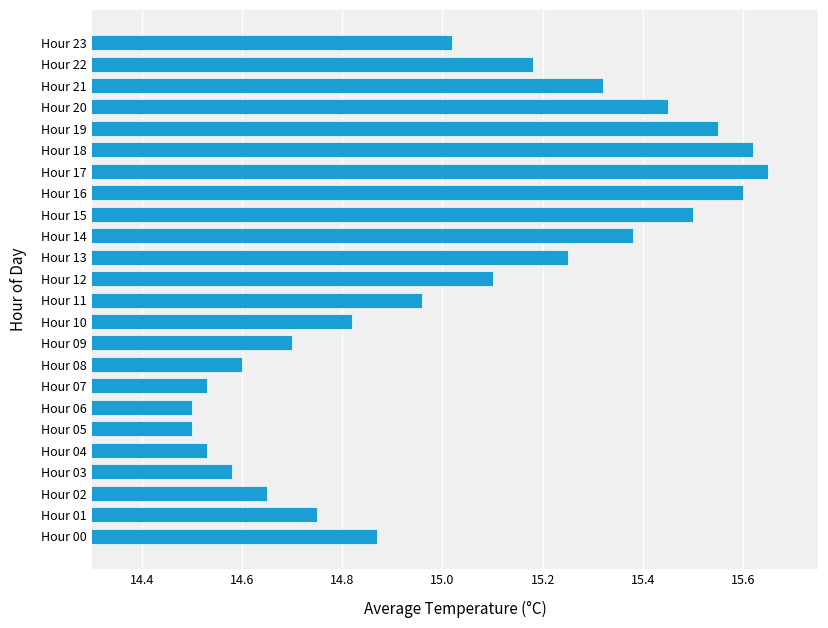

Which label corresponds to the largest value in the chart?

Hour 17